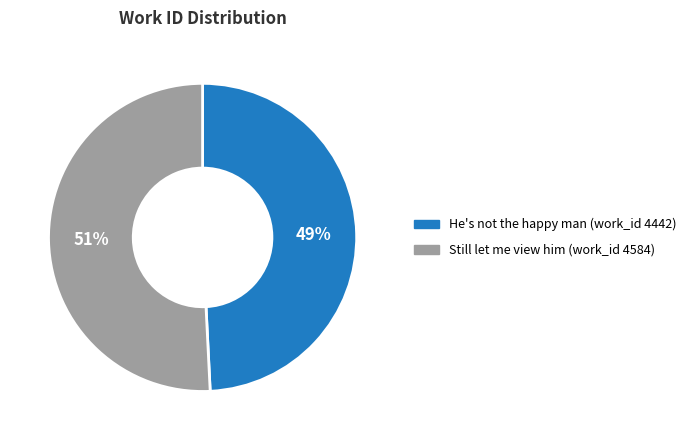

What is the majority slice?

Still let me view him (work_id 4584)